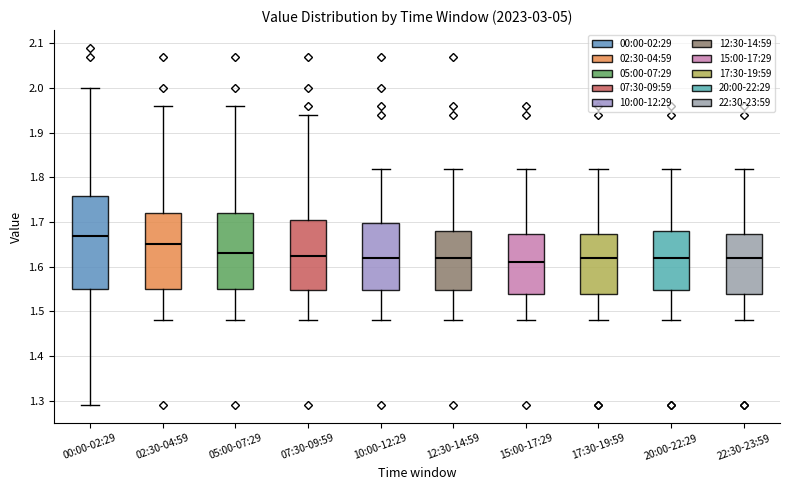

Reading left to right, read every box against the y-axis: the position of its median line, the range the box covers, and the ends of its whiskers. The values are not printed on the chart, so give them approximately, as read against the axis.

00:00-02:29: median 1.67, box 1.55 to 1.76, whiskers 1.29 to 2.00
02:30-04:59: median 1.65, box 1.55 to 1.72, whiskers 1.48 to 1.96
05:00-07:29: median 1.63, box 1.55 to 1.72, whiskers 1.48 to 1.96
07:30-09:59: median 1.63, box 1.55 to 1.71, whiskers 1.48 to 1.94
10:00-12:29: median 1.62, box 1.55 to 1.70, whiskers 1.48 to 1.82
12:30-14:59: median 1.62, box 1.55 to 1.68, whiskers 1.48 to 1.82
15:00-17:29: median 1.61, box 1.54 to 1.67, whiskers 1.48 to 1.82
17:30-19:59: median 1.62, box 1.54 to 1.67, whiskers 1.48 to 1.82
20:00-22:29: median 1.62, box 1.55 to 1.68, whiskers 1.48 to 1.82
22:30-23:59: median 1.62, box 1.54 to 1.67, whiskers 1.48 to 1.82